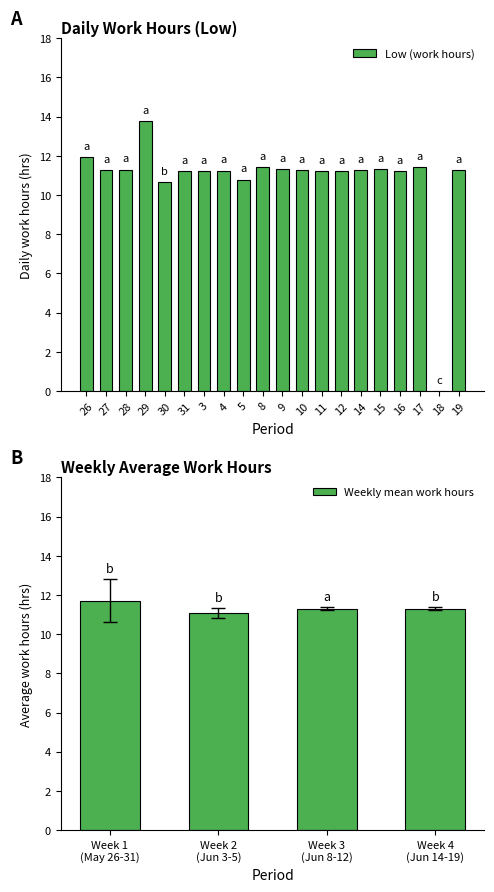

Which has a higher value, 10 or 29?

29